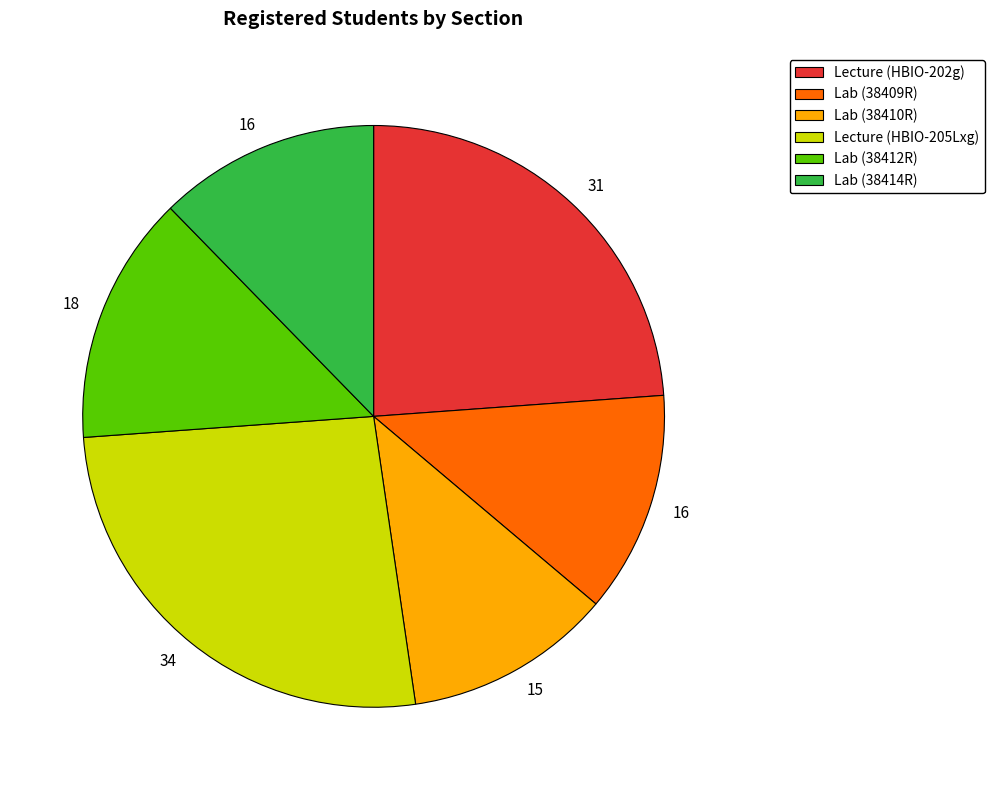

Combined, do Lab (38414R) and Lab (38412R) account for over 50%?

No